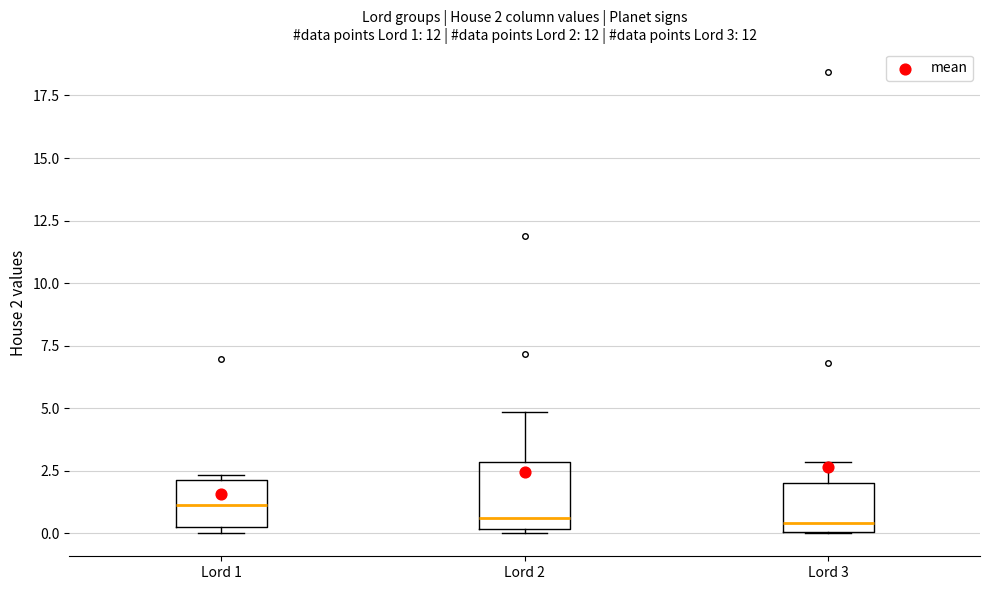

Which box has the highest median line?

Lord 1